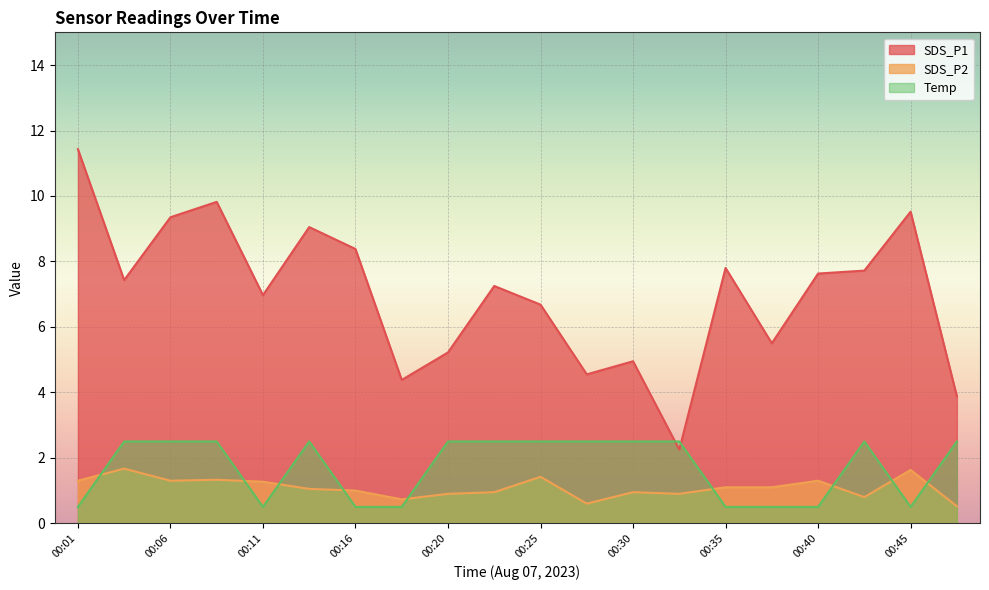

Which label corresponds to the smallest value in the chart?

00:01